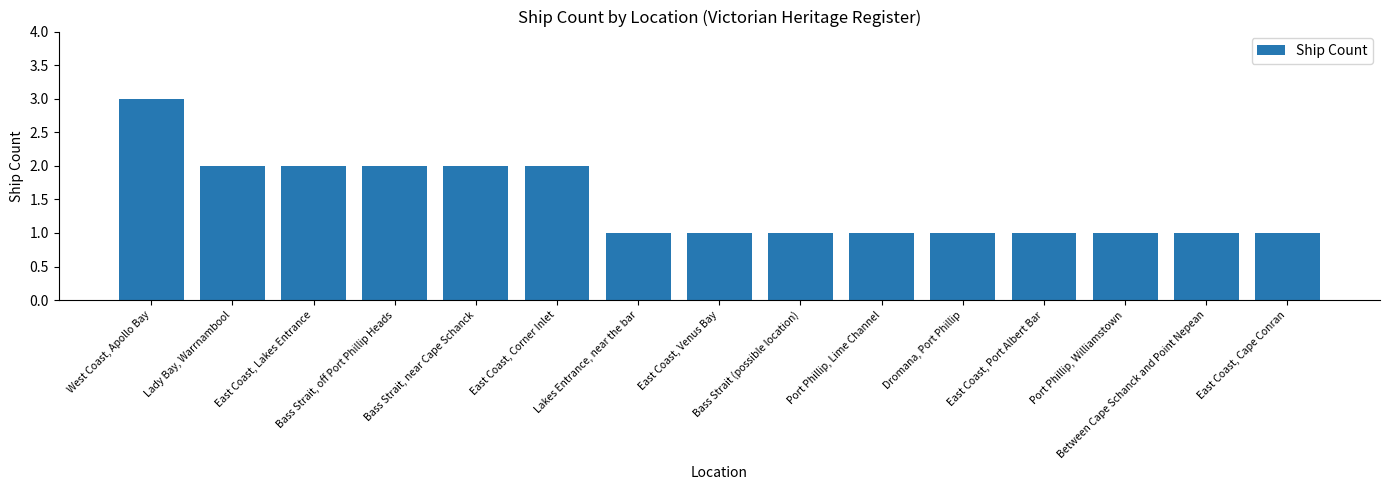

What is the average value?

1